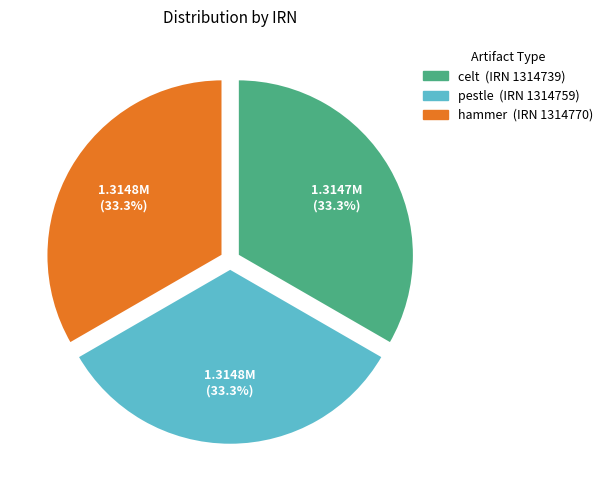

How many segments does this pie chart have?

3